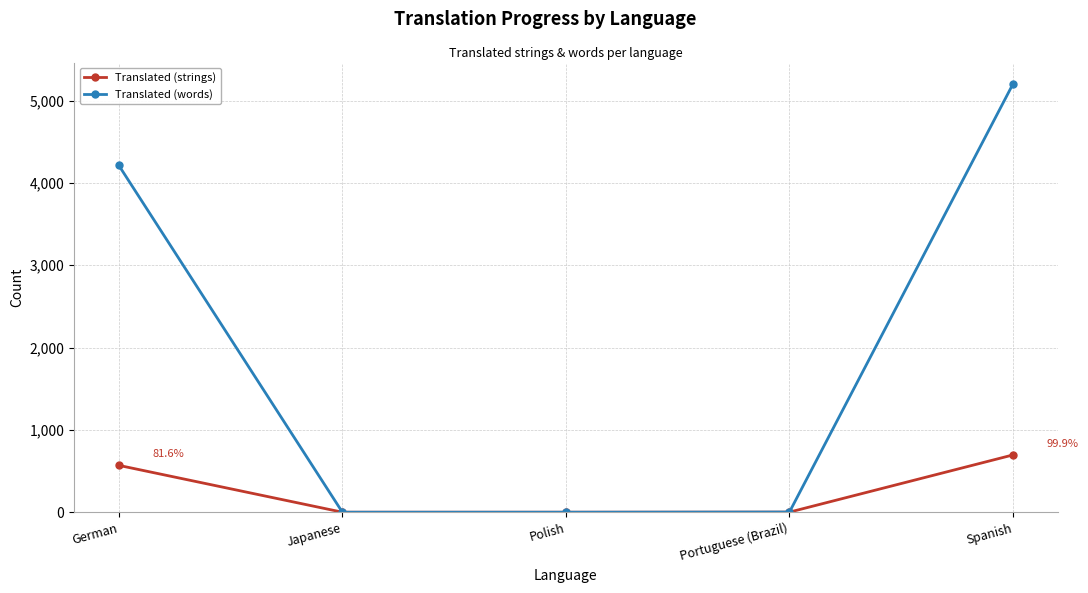

At German, list the series in order from smallest to largest.

Translated (strings), Translated (words)